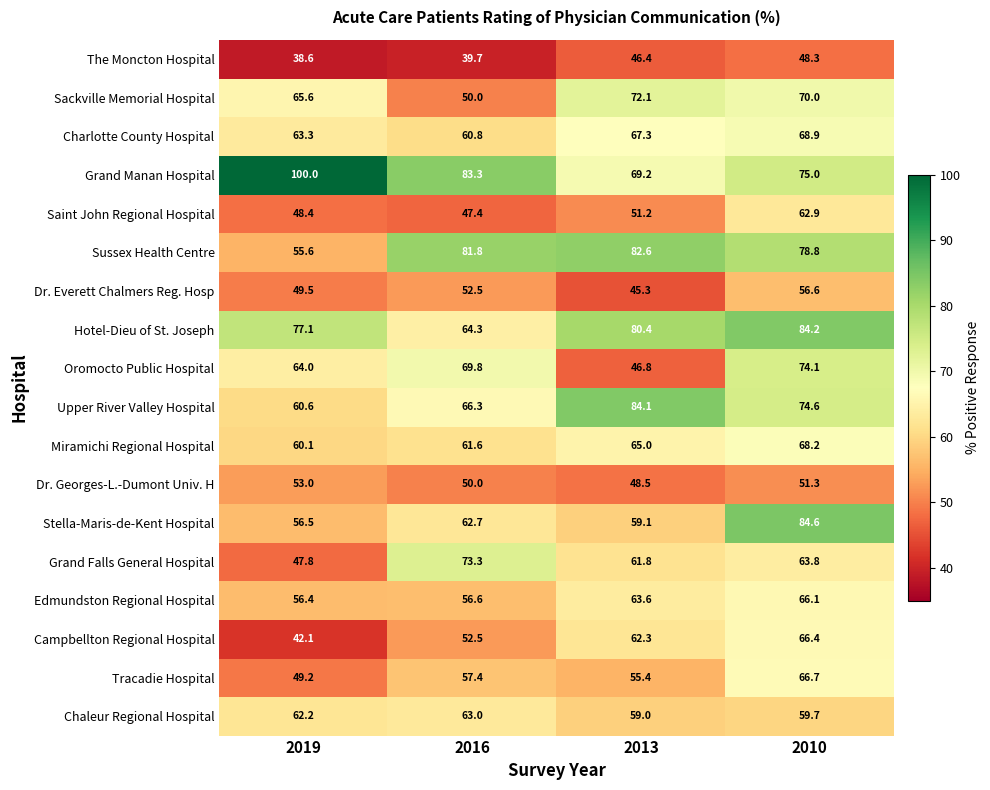

What is the difference between the Campbellton Regional Hospital values at 2016 and 2013?

9.8